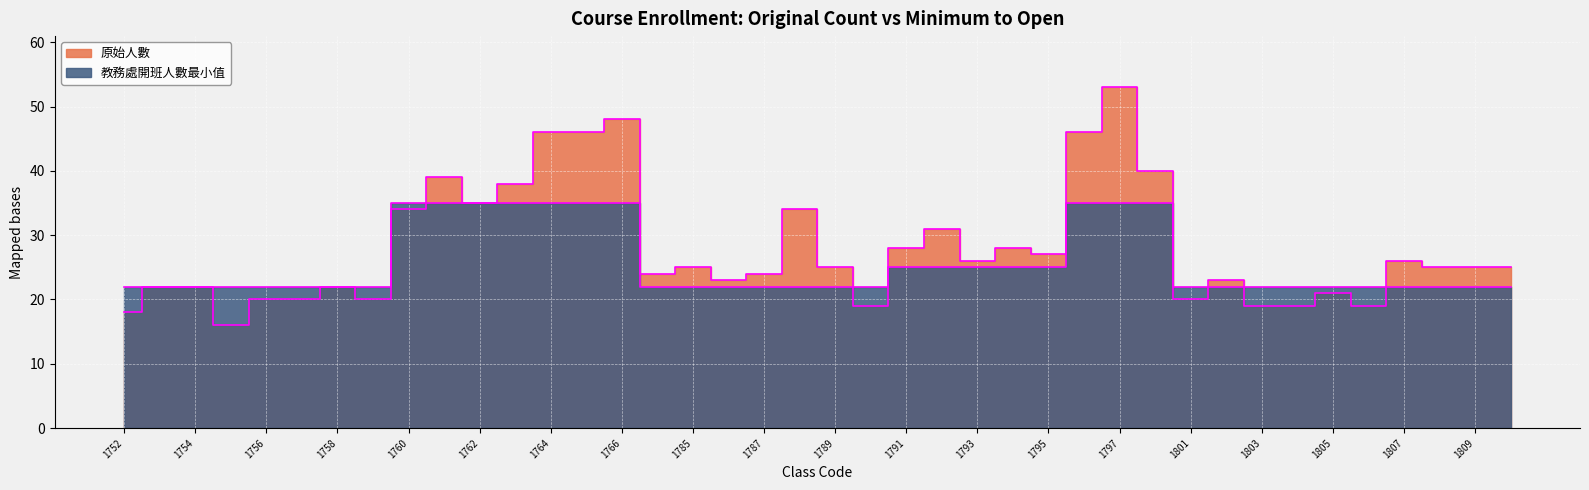

What is the value of the 教務處開班人數最小值 point at the 10th from the left?

35